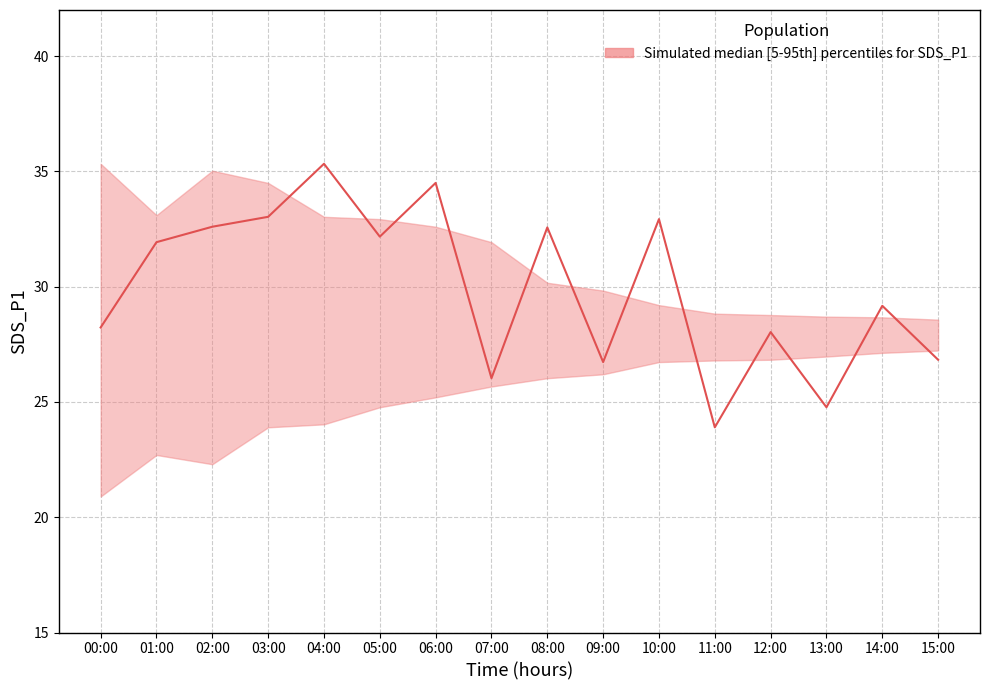

What is the change in value from 04:00 to 14:00?

-6.2